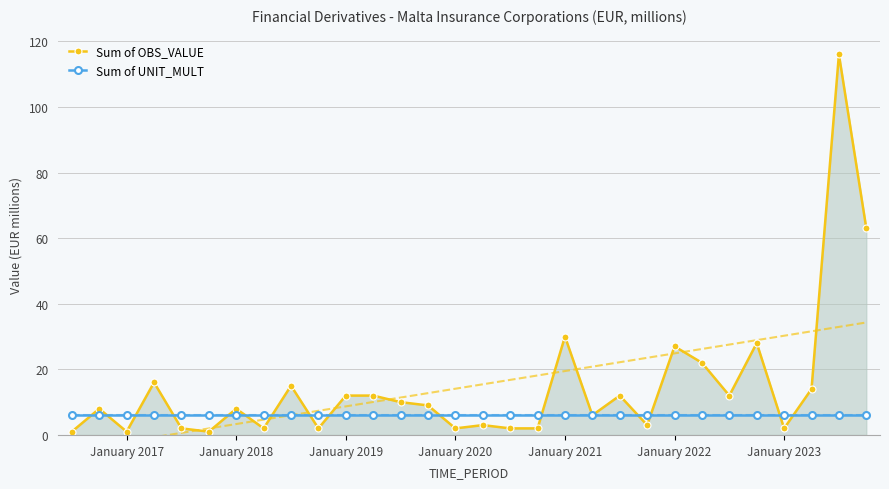

Is it true that Sum of OBS_VALUE equals 7 at January 2019?

False